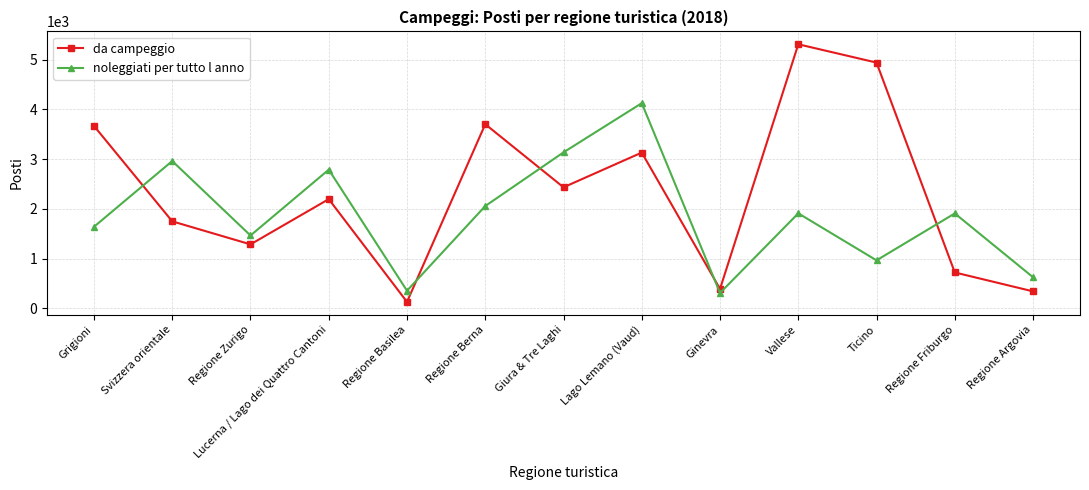

What is the difference between the highest and lowest values at Vallese?

3401.0